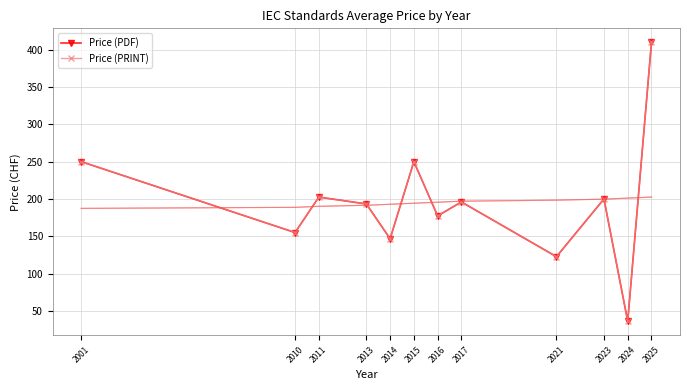

What are all the series names shown in the legend?

Price (PDF), Price (PRINT)